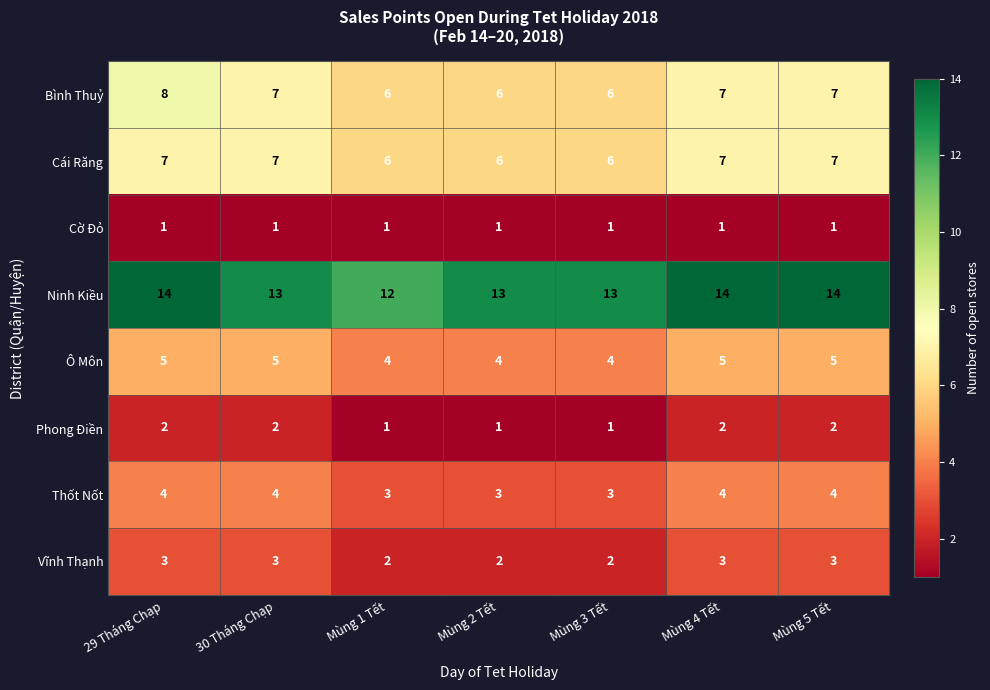

What is the maximum value for Vĩnh Thạnh?

3